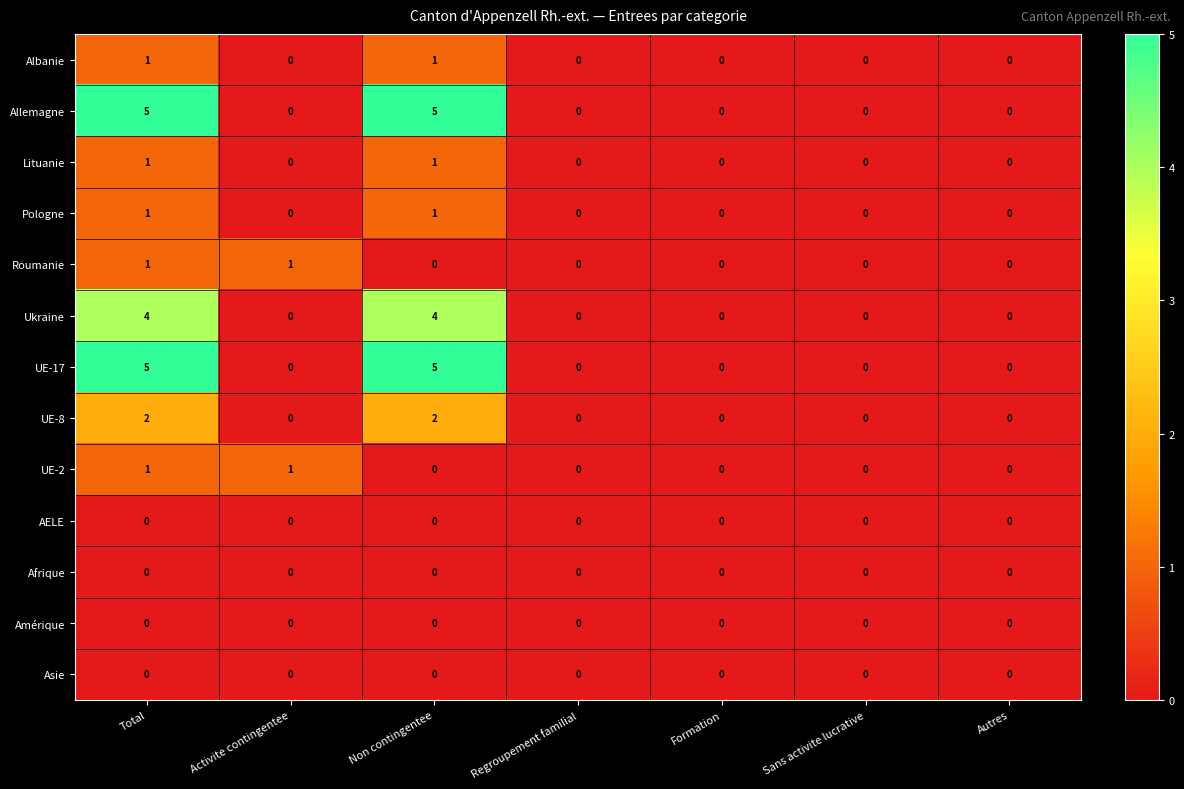

What is the spread (max minus min) of values at Total?

5